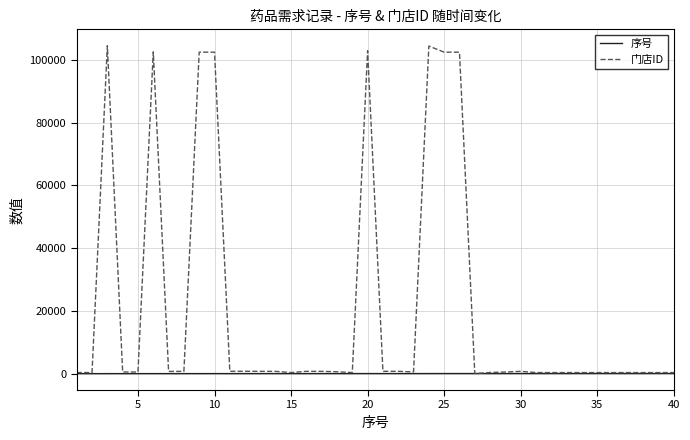

Which series has the largest total across all categories?

门店ID